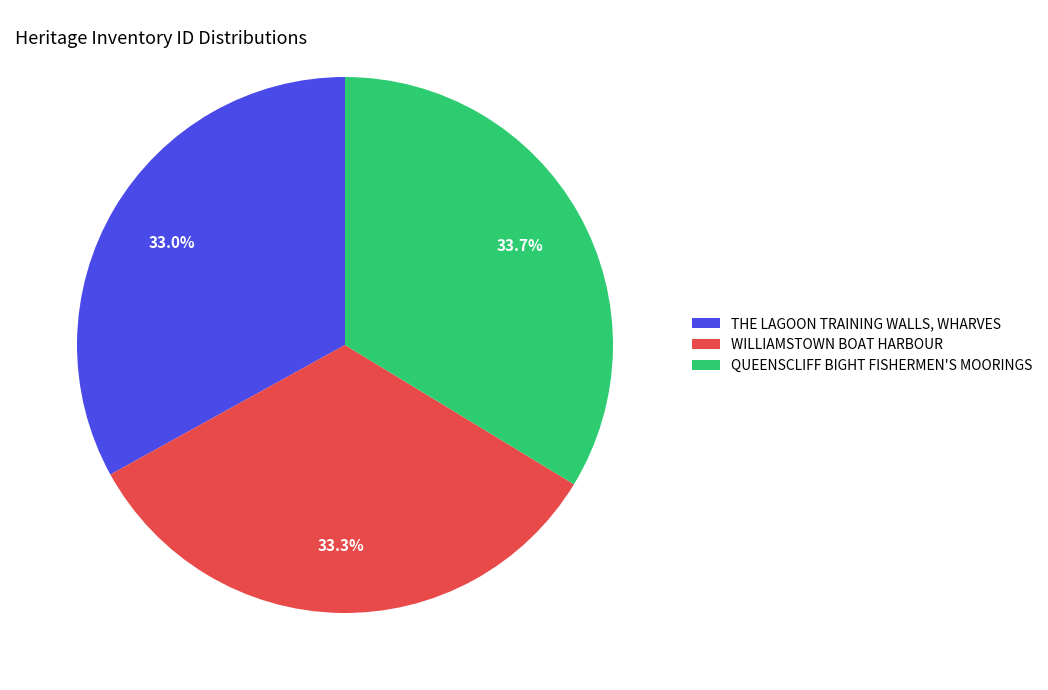

The WILLIAMSTOWN BOAT HARBOUR slice represents 22% of the pie. True or false?

False